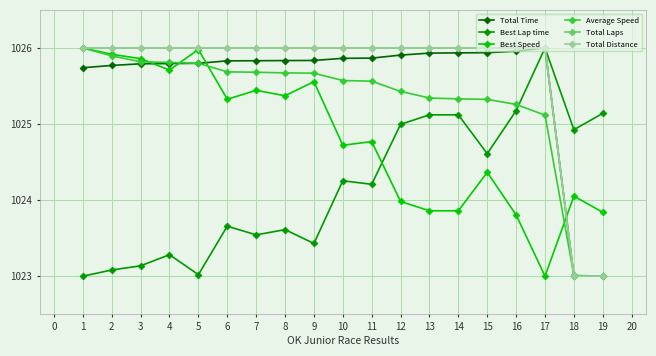

What is the difference between the maximum and minimum values in the Best Speed series?

3.0